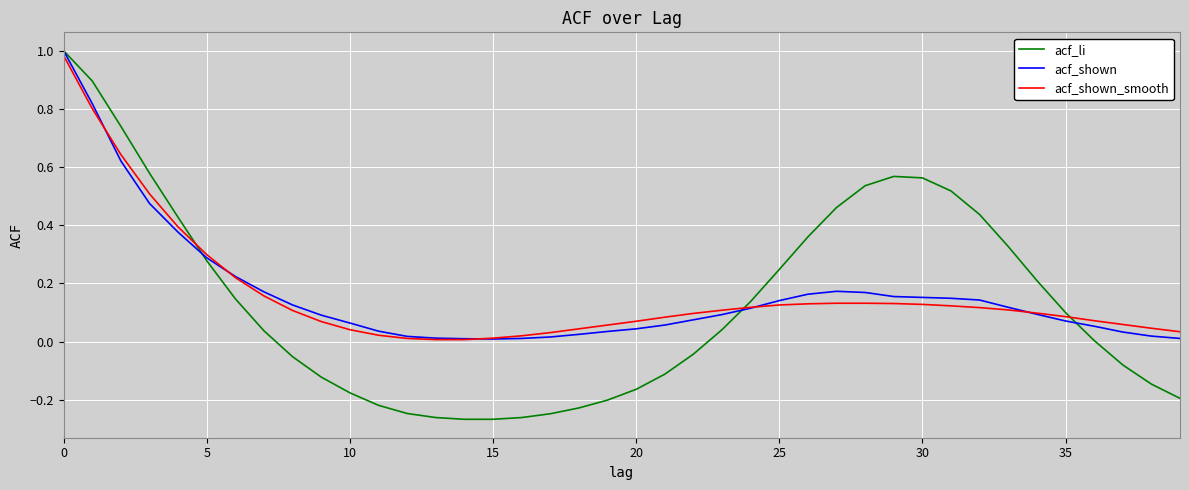

Which series has the largest range (max minus min)?

acf_li